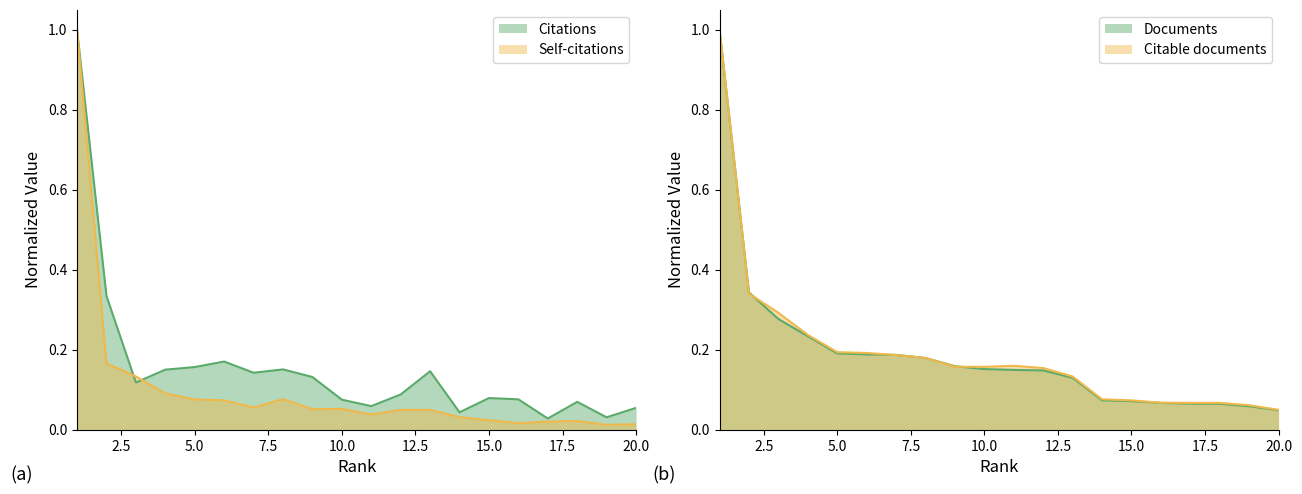

True or false: Self-citations and Citable documents cross at least once.

False